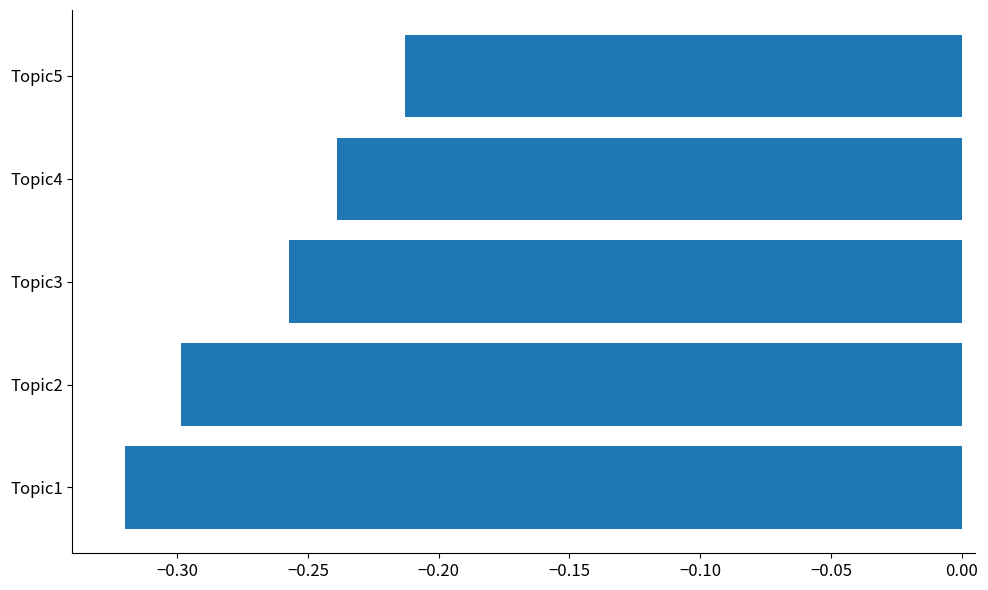

List the labels in order of value, largest first.

Topic5, Topic4, Topic3, Topic2, Topic1